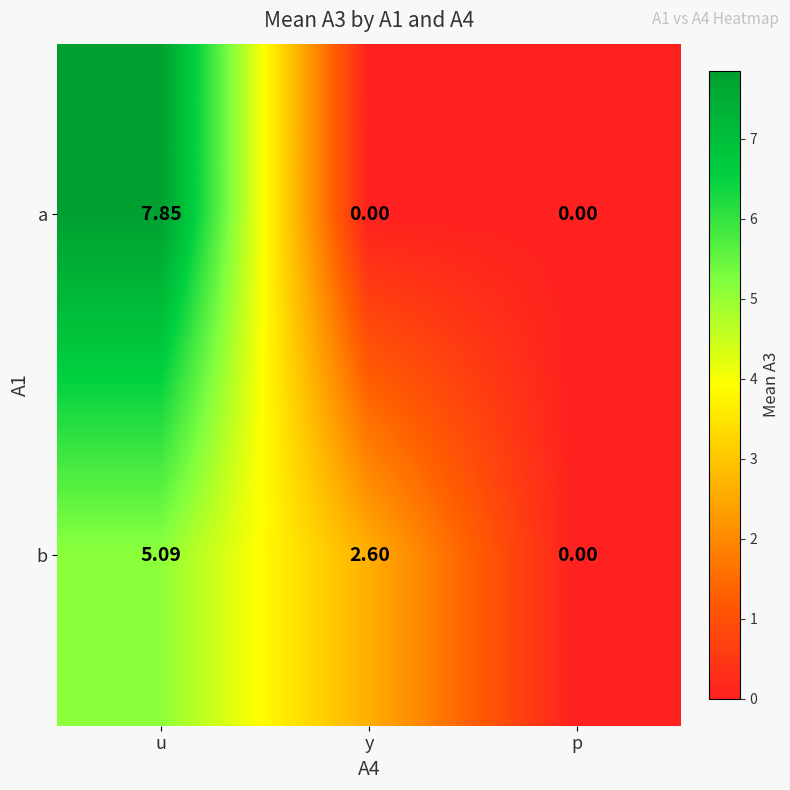

What is the difference between the highest and lowest values at y?

2.6